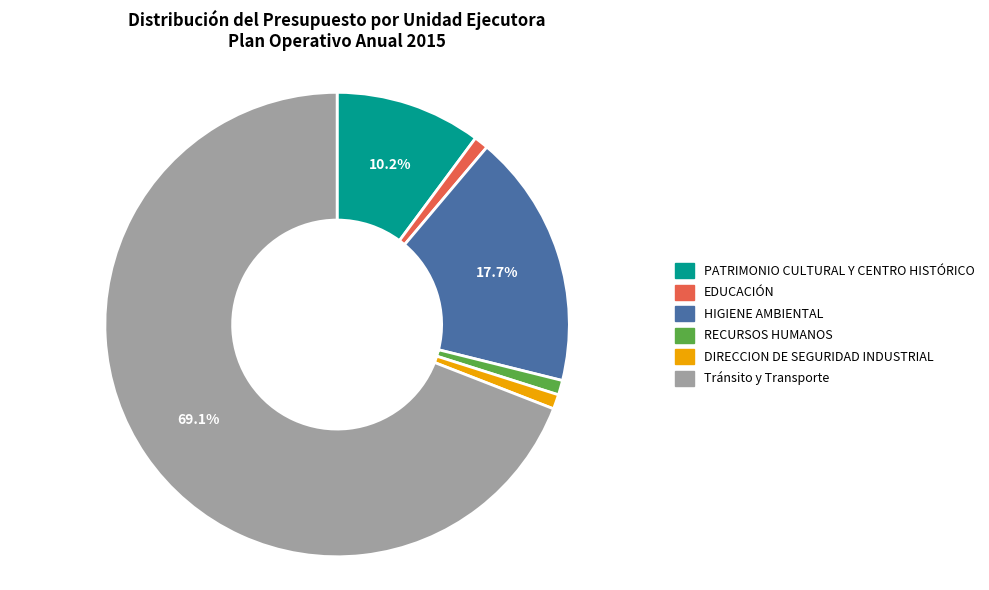

Which category has the biggest portion of the pie?

Tránsito y Transporte